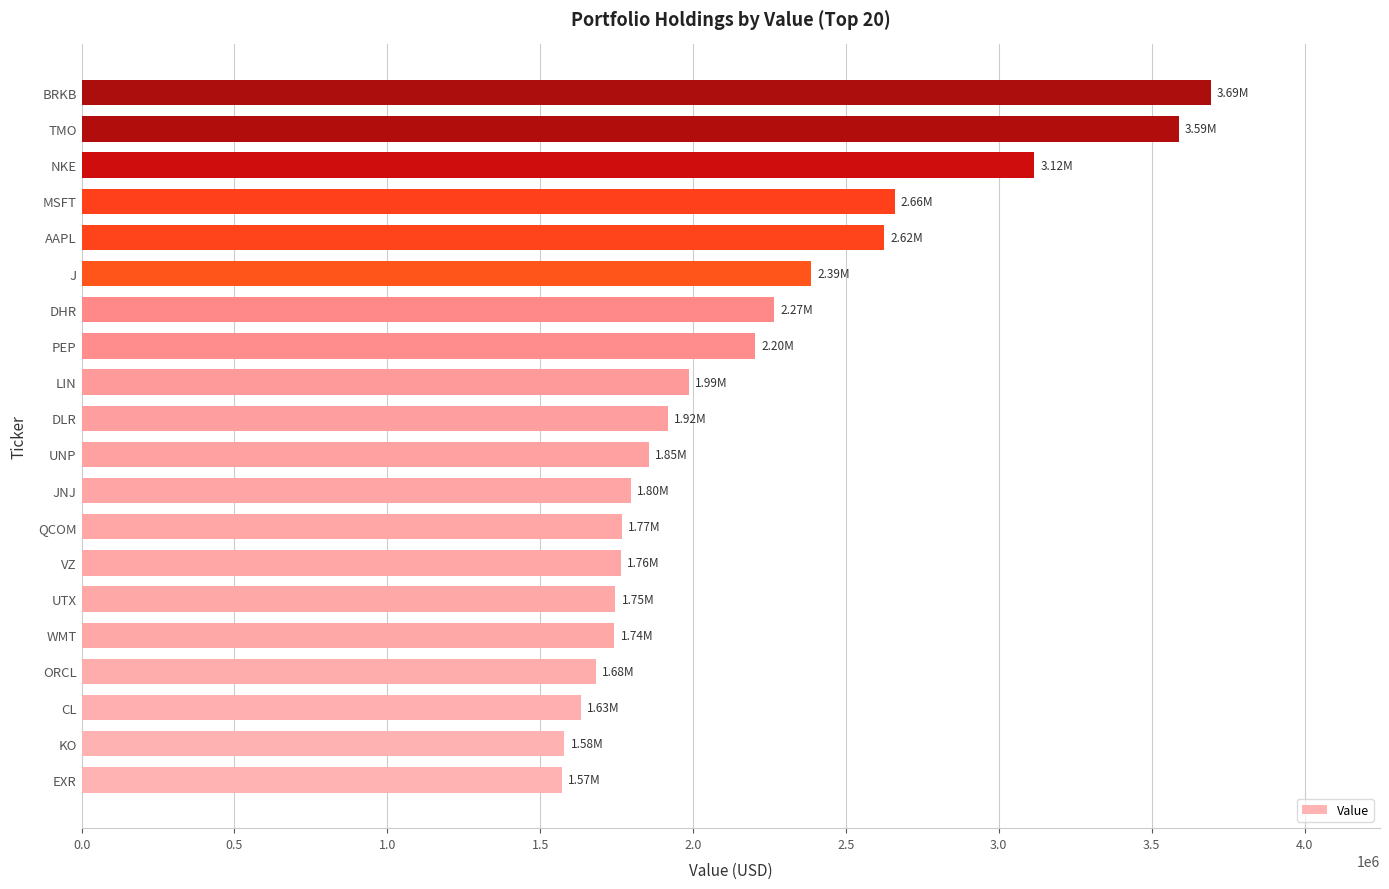

At which category does the chart reach its peak across all series?

BRKB